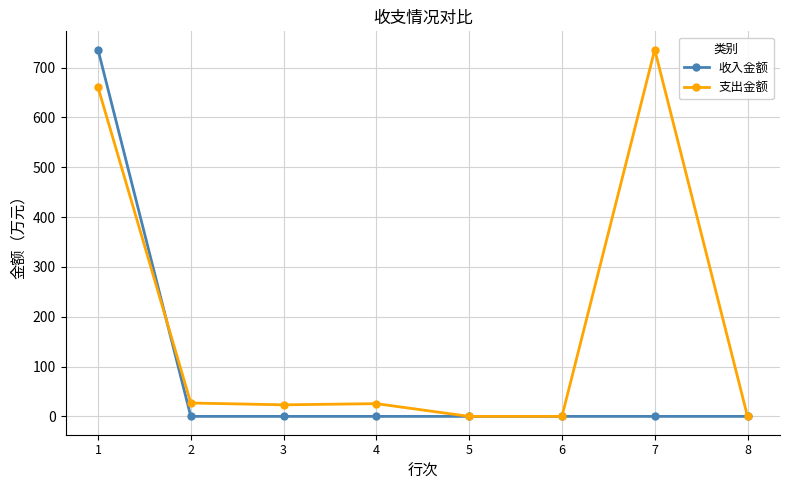

What is the highest value of the 收入金额 series?

735.9